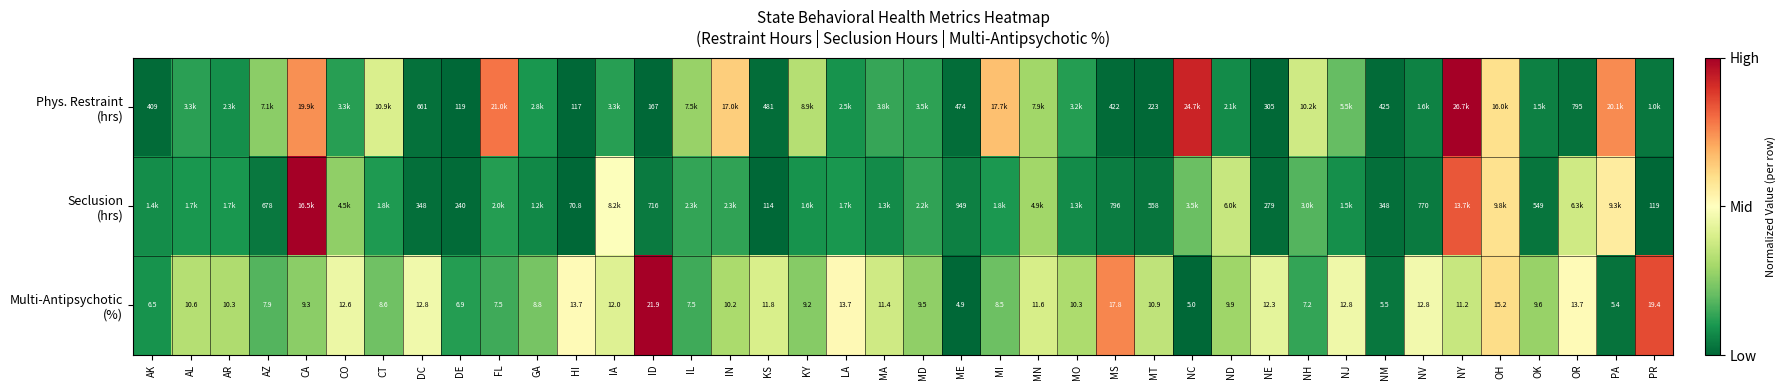

Between LA and ND, which is larger?

LA